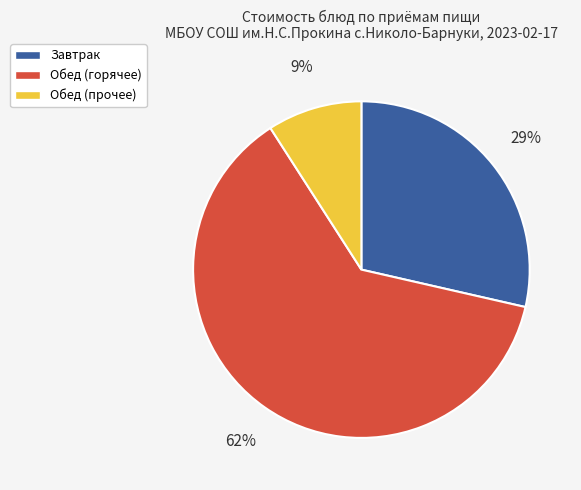

Is the sum of Завтрак and Обед (горячее) greater than half?

Yes